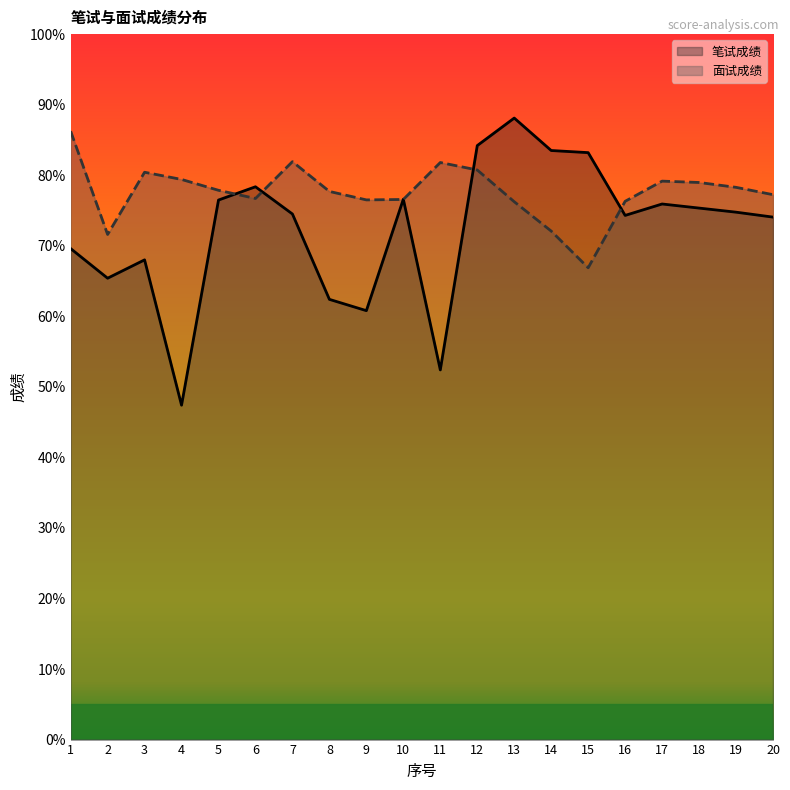

Which series has the largest total across all categories?

面试成绩